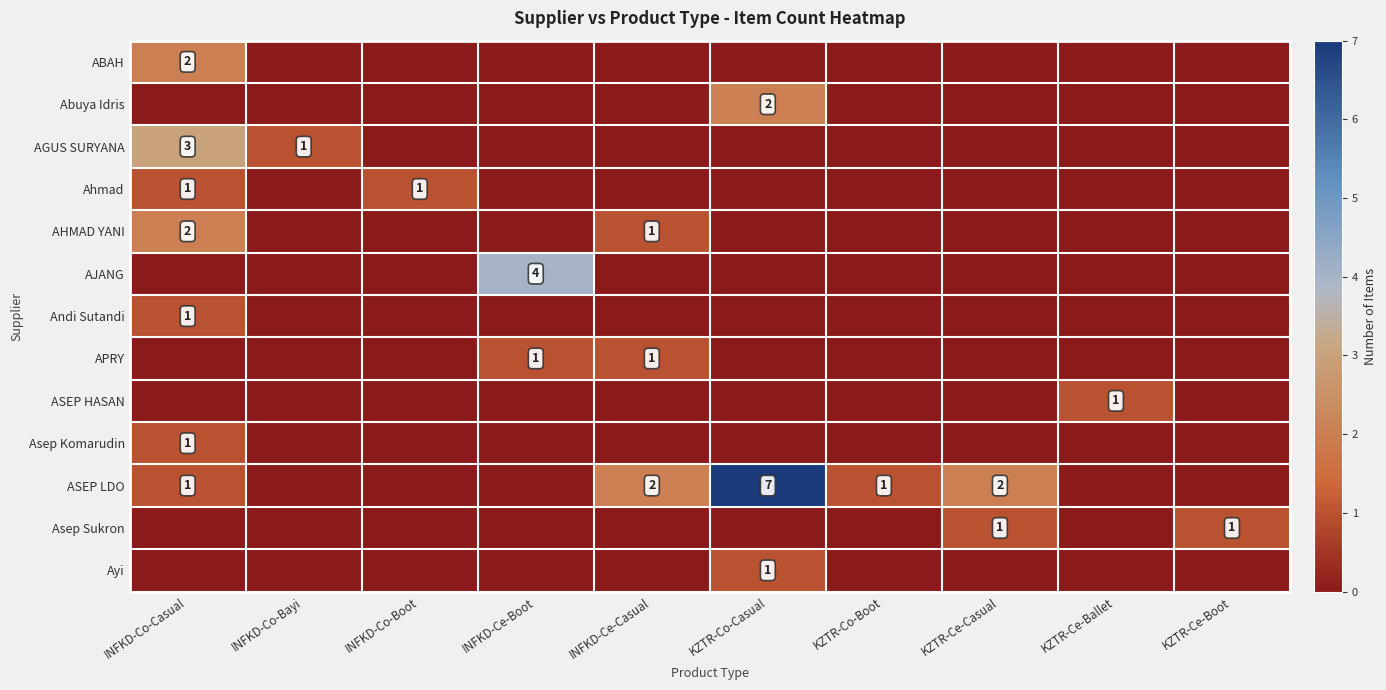

The value of ABAH at INFKD-Co-Casual is 2. True or false?

True